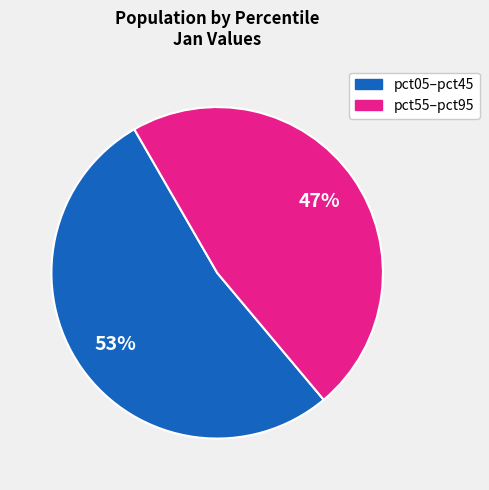

To the nearest percent, what is the average slice percentage?

50%